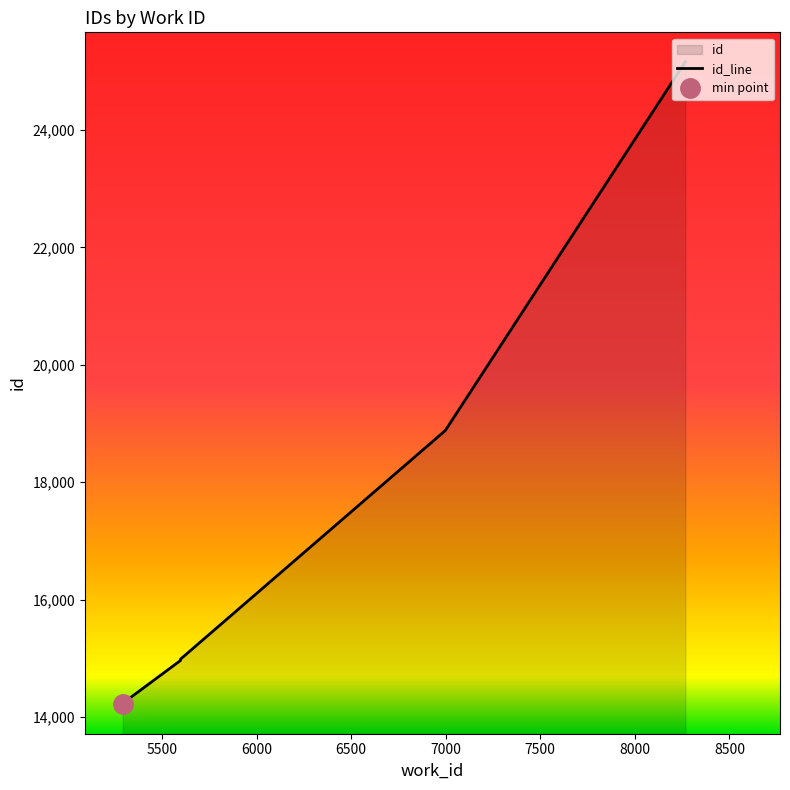

What is the minimum value shown in the chart?

14214